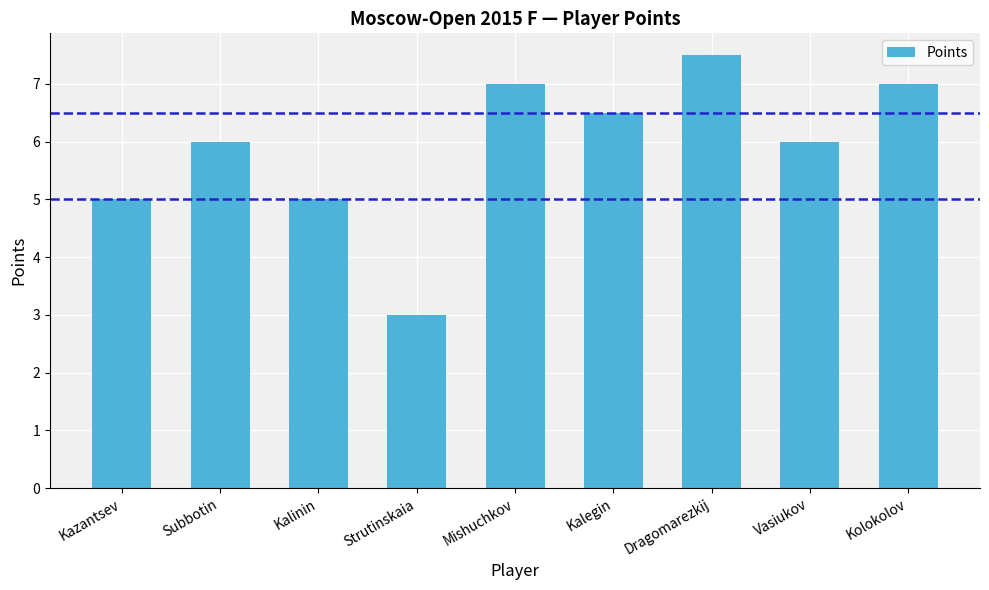

How many series are shown in this chart?

1